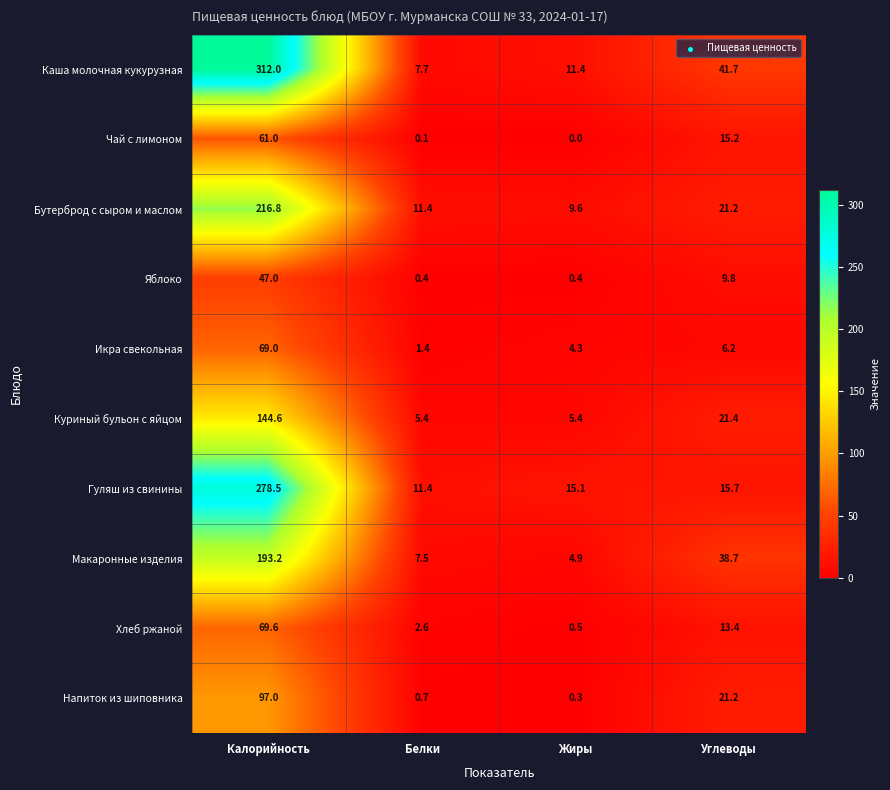

Which series has the widest spread of values?

Каша молочная кукурузная